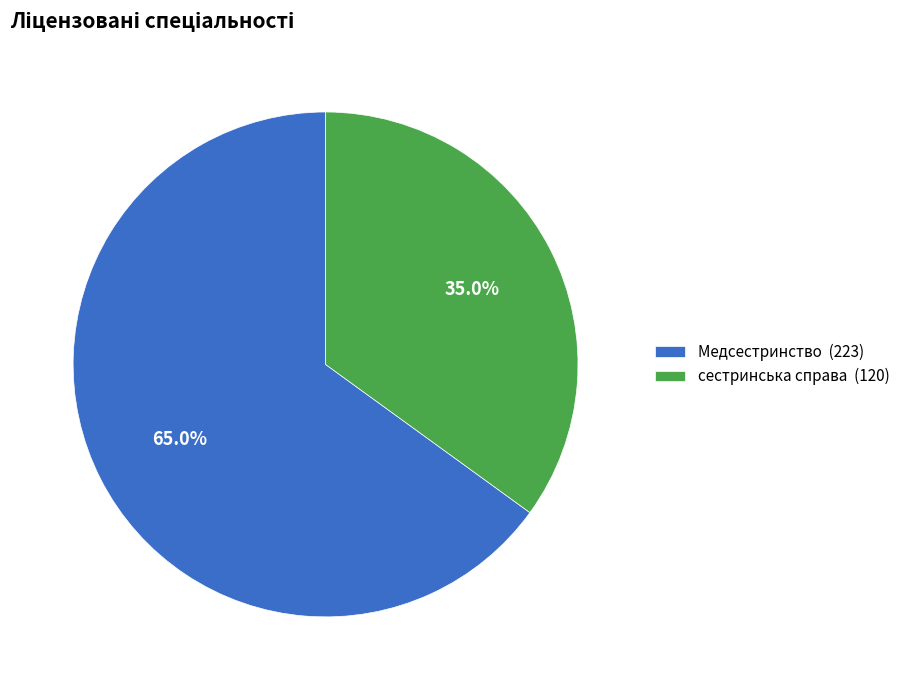

What is the largest slice in the pie chart?

Медсестринство